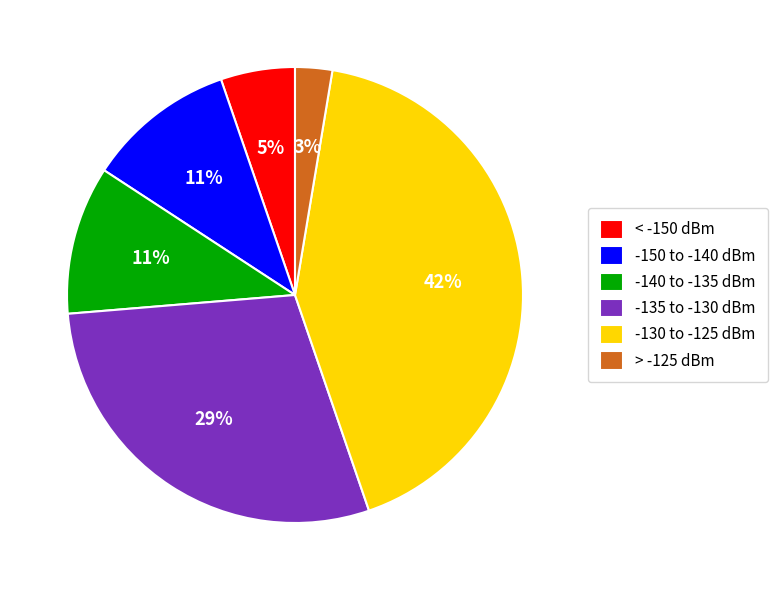

How many slices are in this pie chart?

6